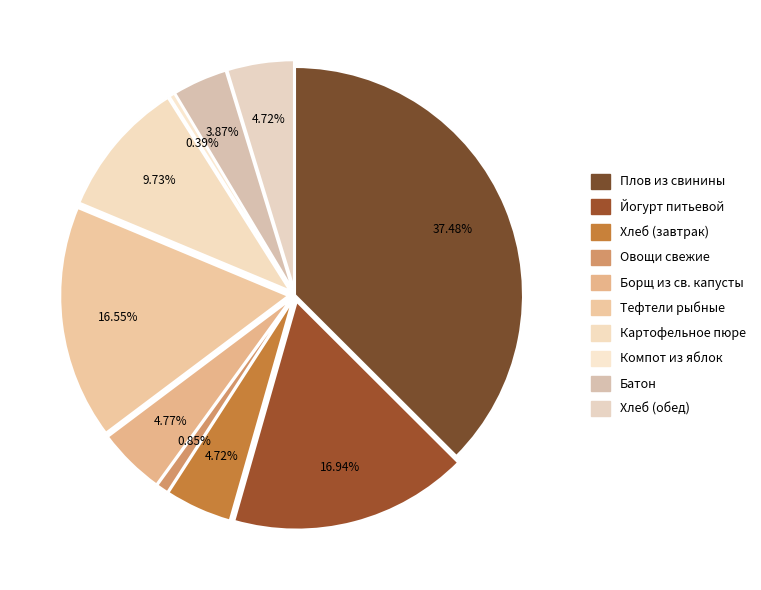

Rank the categories by value from highest to lowest.

Плов из свинины, Йогурт питьевой, Тефтели рыбные, Картофельное пюре, Борщ из св. капусты, Хлеб (завтрак), Хлеб (обед), Батон, Овощи свежие, Компот из яблок